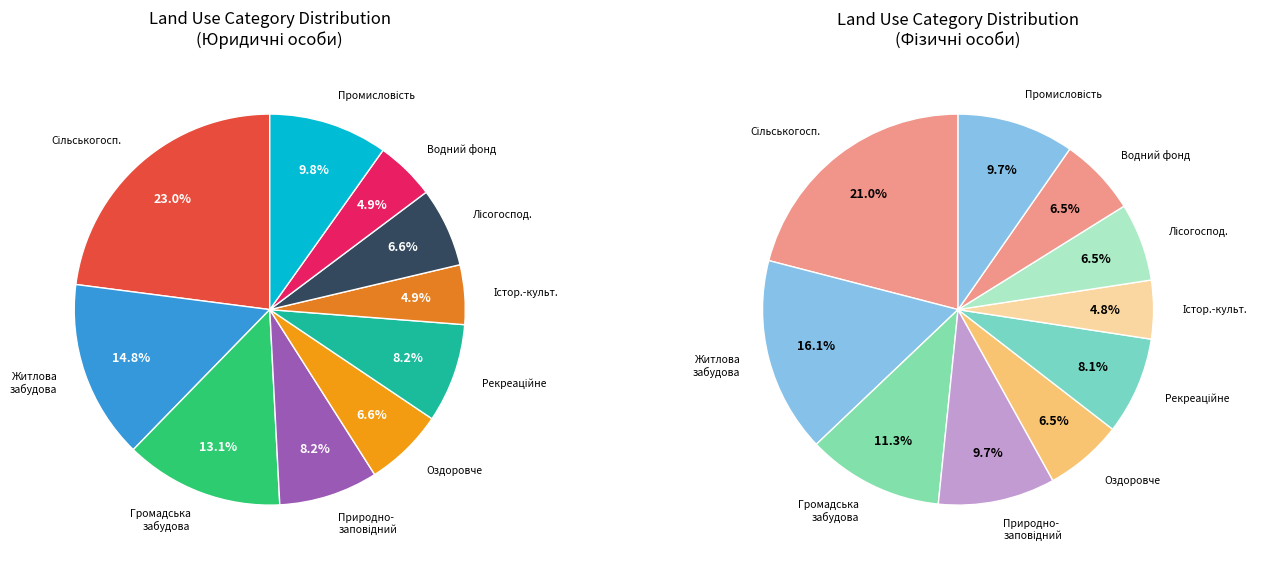

To the nearest percent, what is the difference between the Землі житлової забудови and Землі лісогосподарського призначення slice percentages?

8%